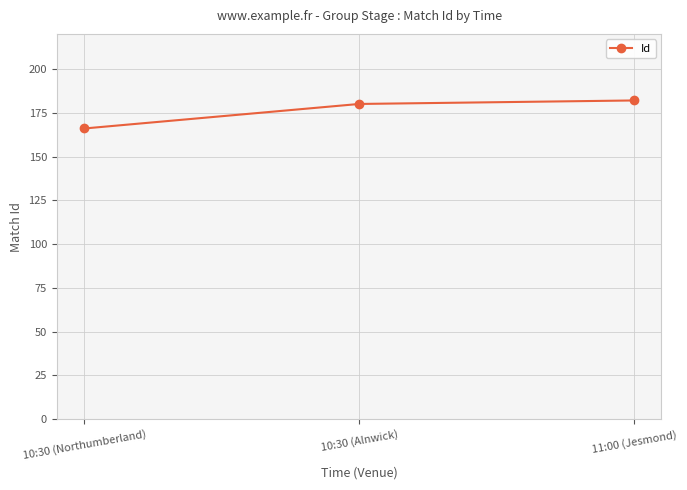

Is it true that the value at 11:00 (Jesmond) is 117?

False